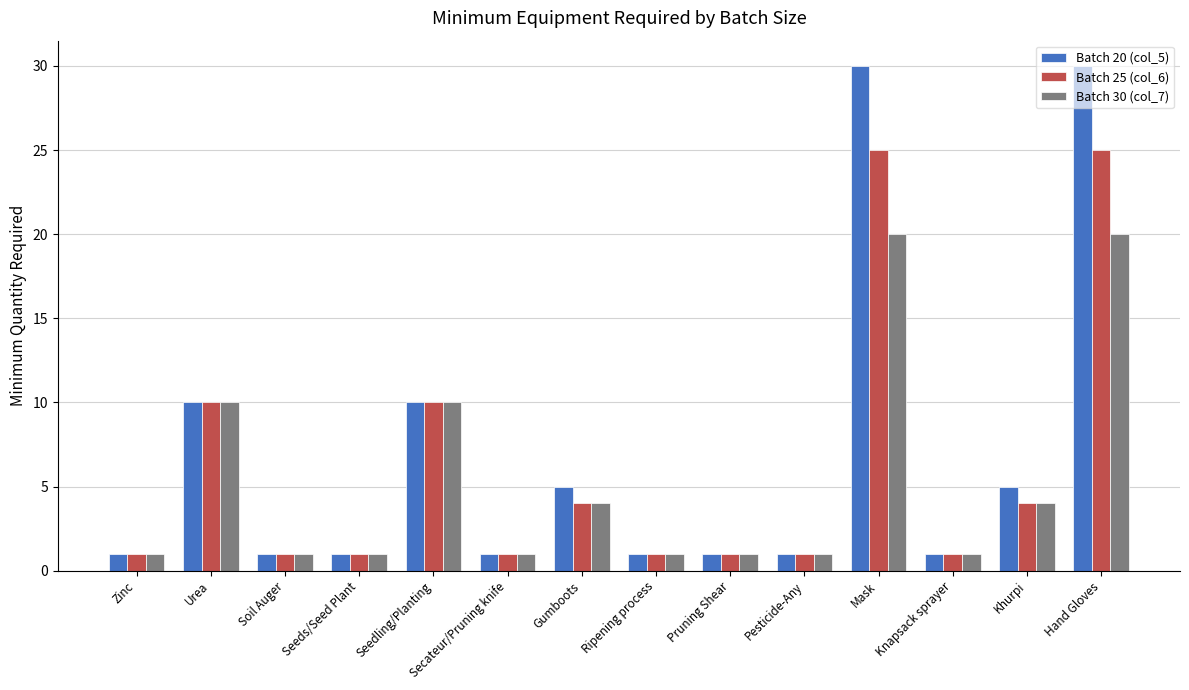

What is the label of the 10th bar from the left?

Pesticide-Any